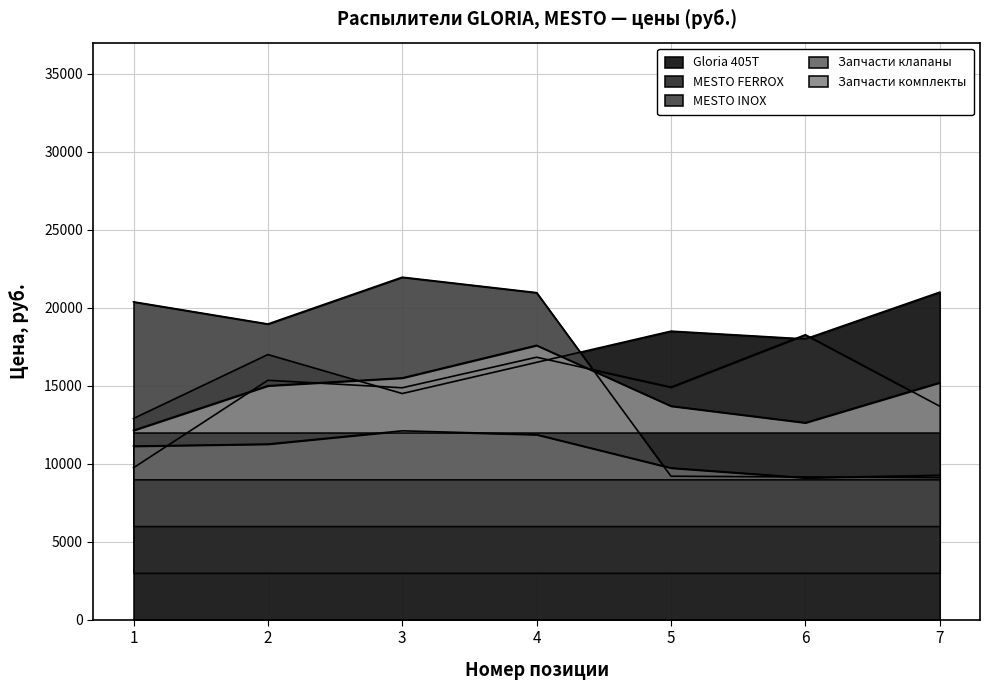

After their last crossing, which series has the higher values: MESTO INOX or MESTO FERROX?

MESTO FERROX